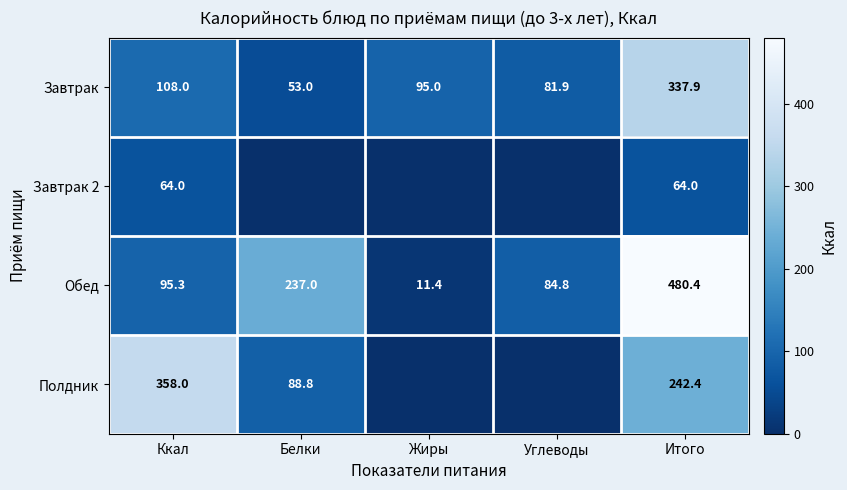

The value of Завтрак at Углеводы is 81.9. True or false?

True